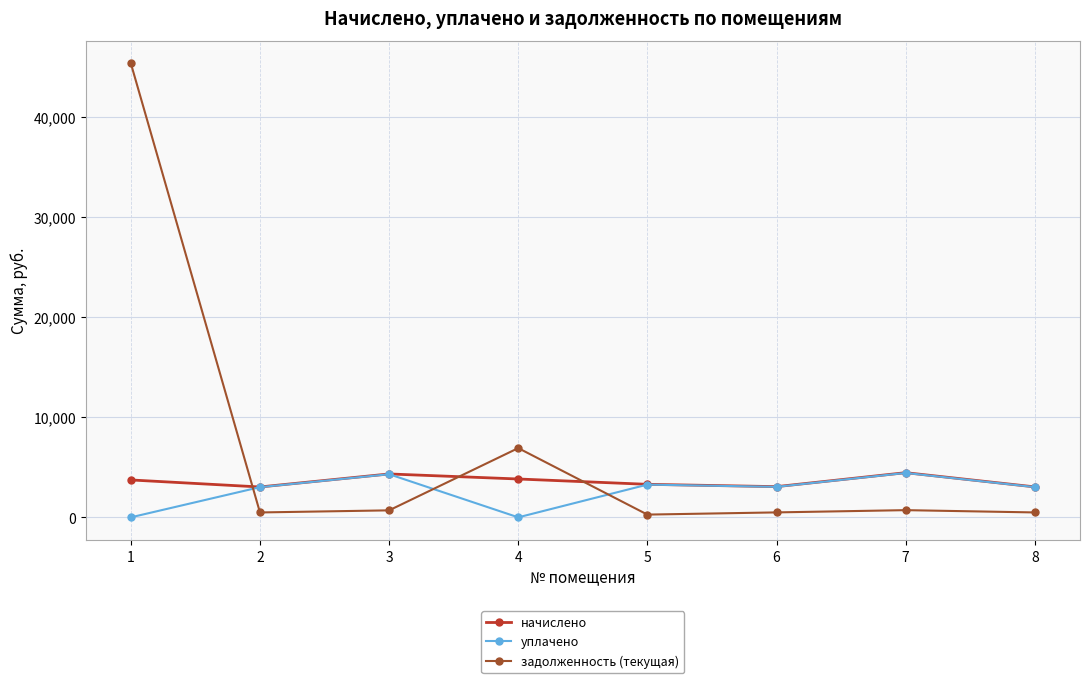

What is the maximum value for начислено?

4458.6